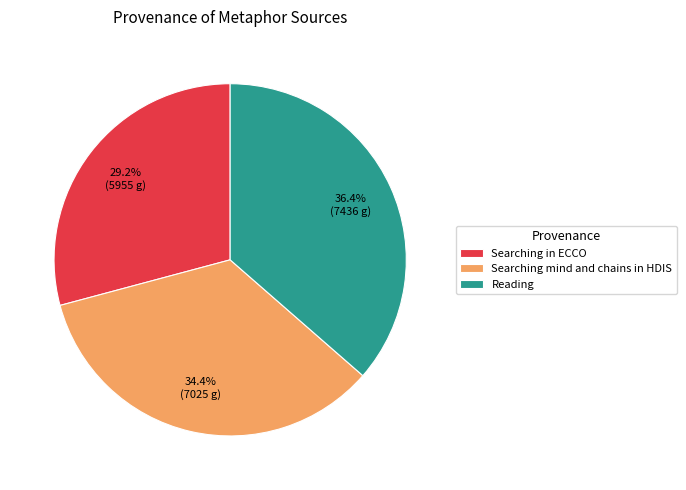

Which has a higher value, Searching mind and chains in HDIS or Reading?

Reading